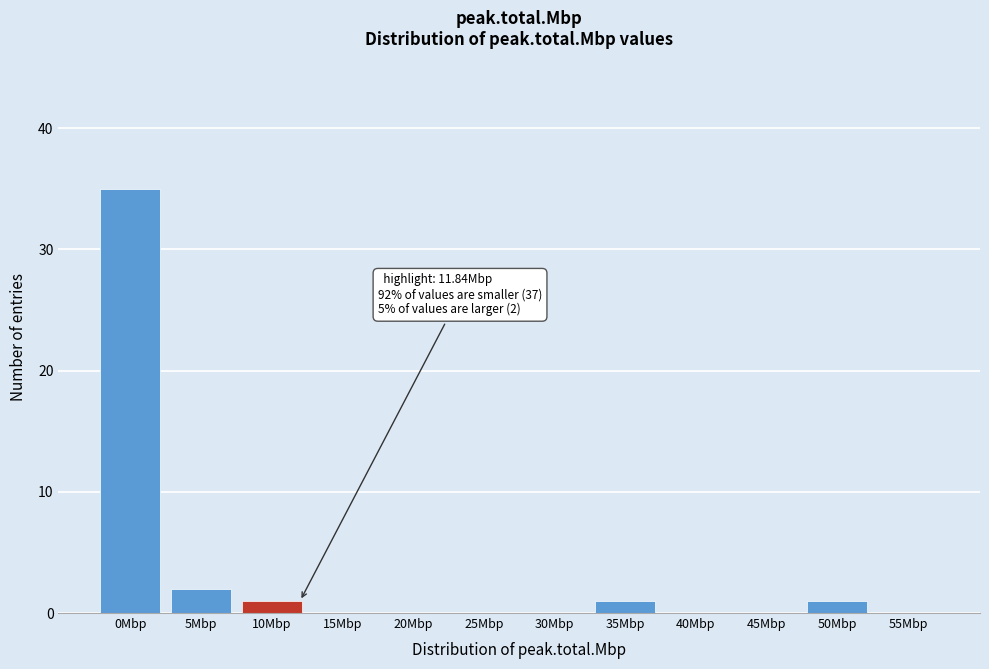

Reading left to right, transcribe all the data shown in this chart.

0Mbp=35	5Mbp=2	10Mbp=1	15Mbp=0	20Mbp=0	25Mbp=0	30Mbp=0	35Mbp=1	40Mbp=0	45Mbp=0	50Mbp=1	55Mbp=0